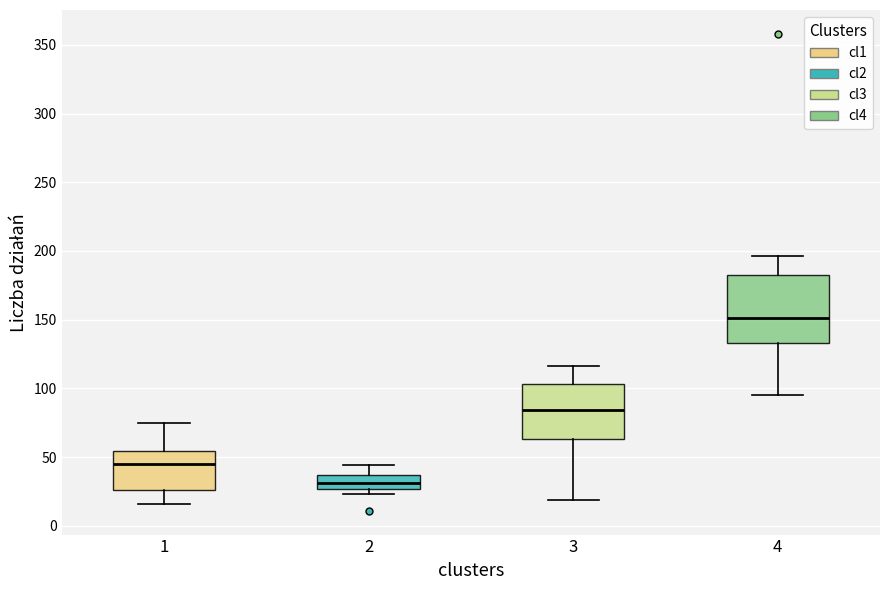

Which box's median line is the lowest?

2